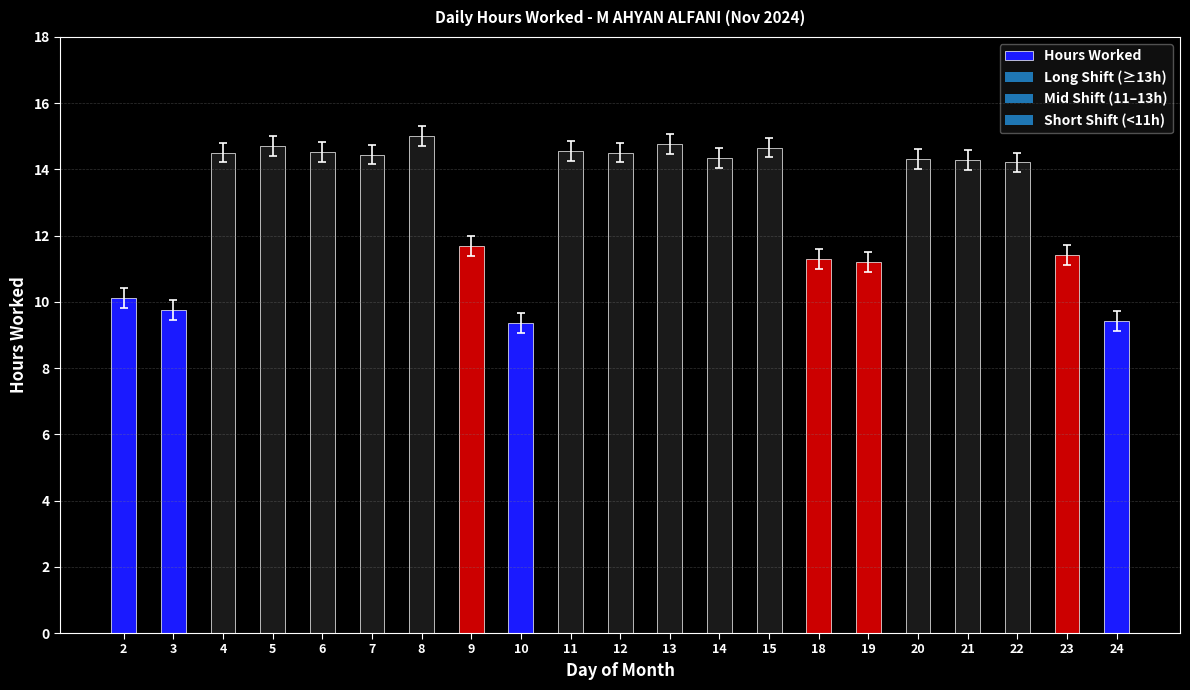

Which has a higher value, 11 or 13?

13